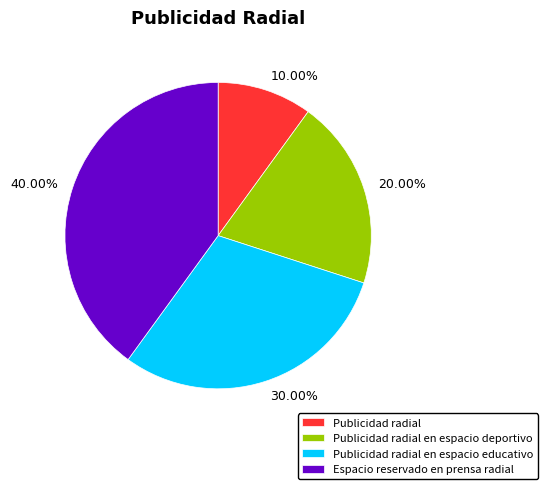

Is there any slice that represents more than half of the pie?

No